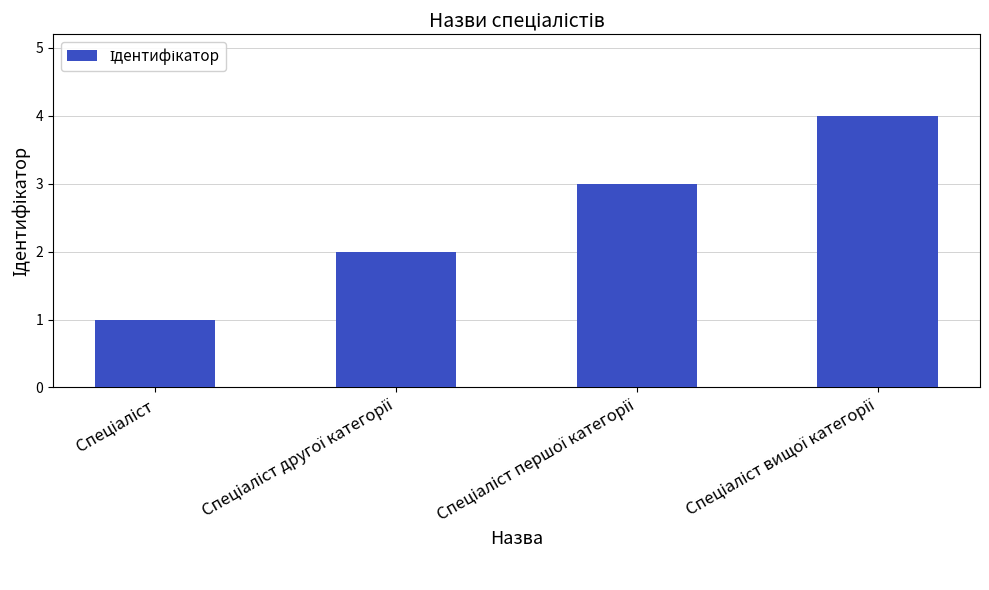

What is the sum of all values?

10